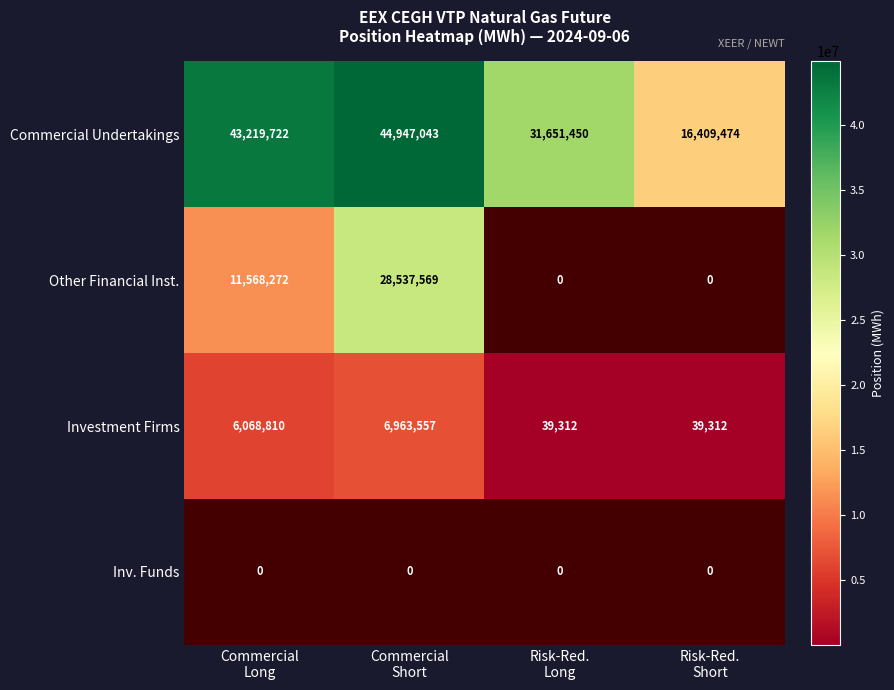

What is the sum of all Commercial Undertakings values?

136227689